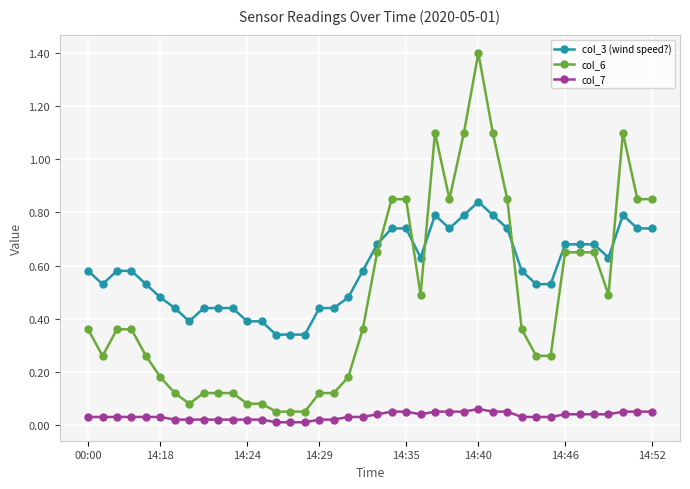

Which series has the widest spread of values?

col_6